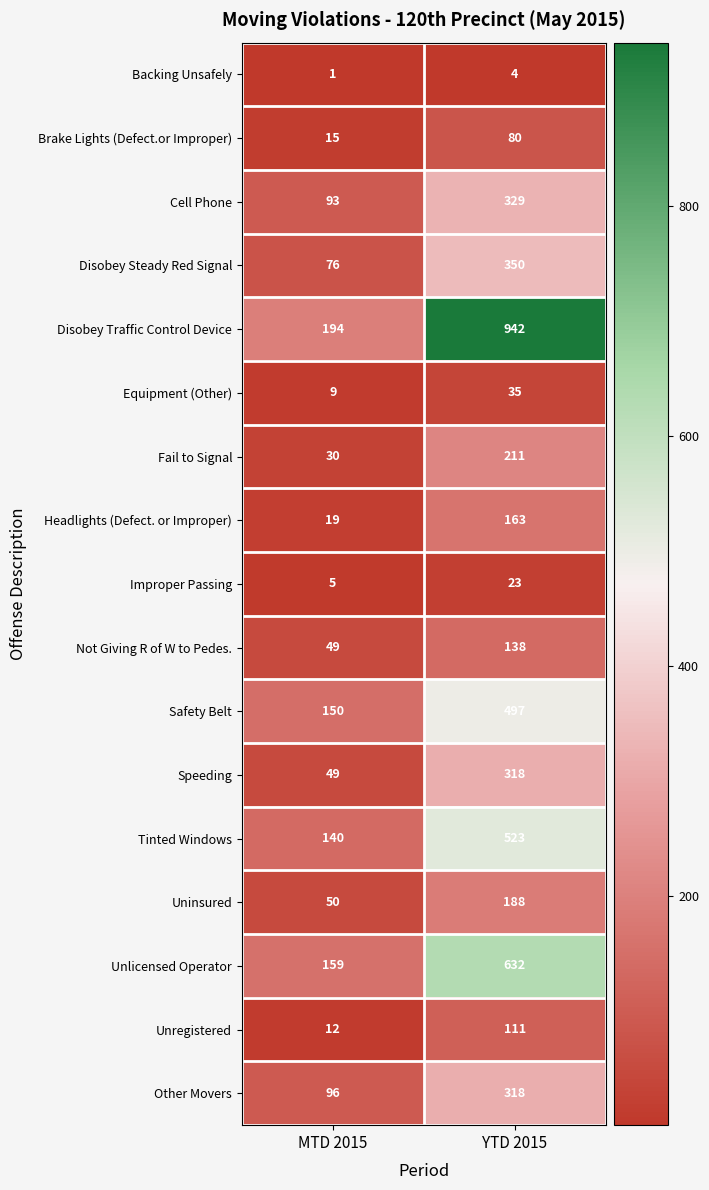

What is the difference between the Disobey Steady Red Signal values at YTD 2015 and MTD 2015?

274